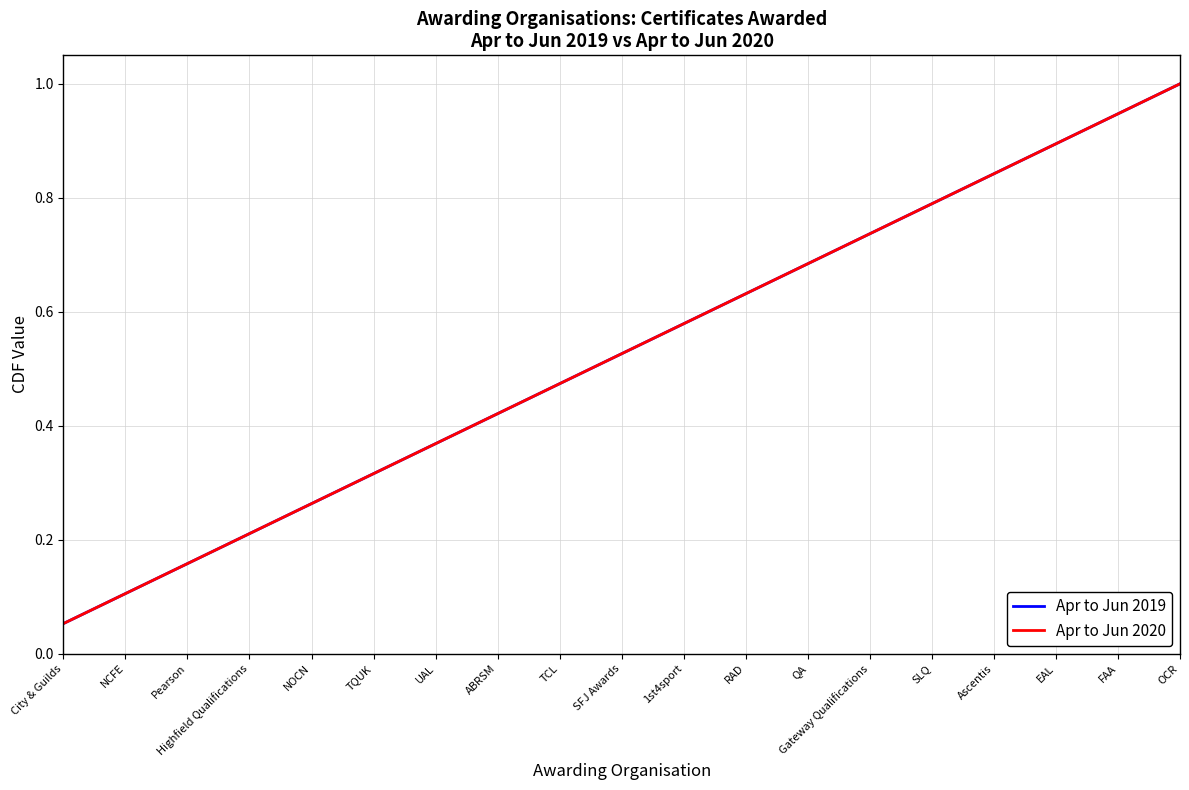

What is the difference between the Apr to Jun 2019 values at NCFE and TQUK?

0.2